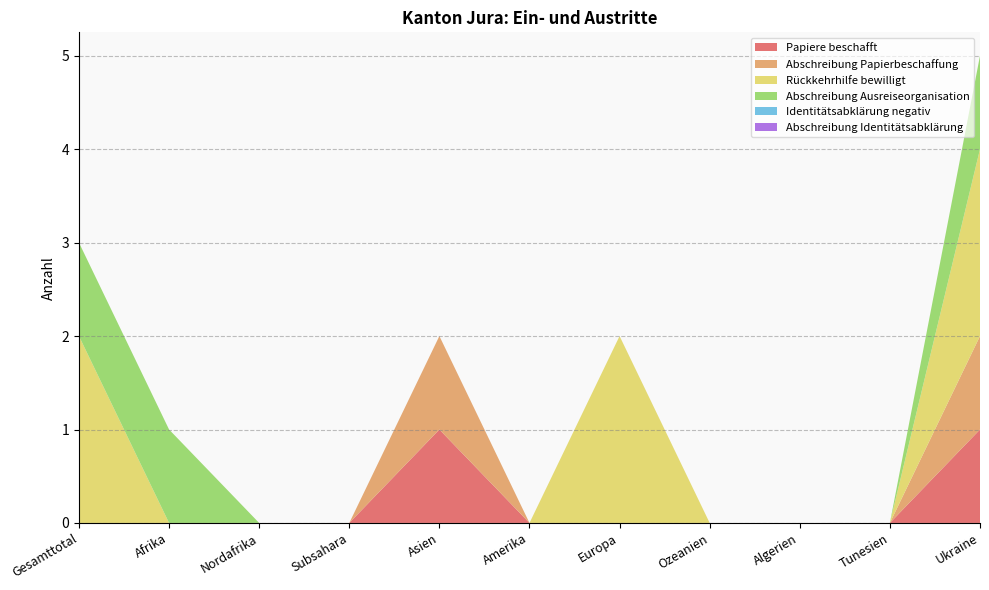

Reading left to right, extract all data points from this chart.

Papiere beschafft: 0	0	0	0	1	0	0	0	0	0	1
Abschreibung Papierbeschaffung: 0	0	0	0	1	0	0	0	0	0	1
Rückkehrhilfe bewilligt: 2	0	0	0	0	0	2	0	0	0	2
Abschreibung Ausreiseorganisation: 1	1	0	0	0	0	0	0	0	0	1
Identitätsabklärung negativ: 0	0	0	0	0	0	0	0	0	0	0
Abschreibung Identitätsabklärung: 0	0	0	0	0	0	0	0	0	0	0